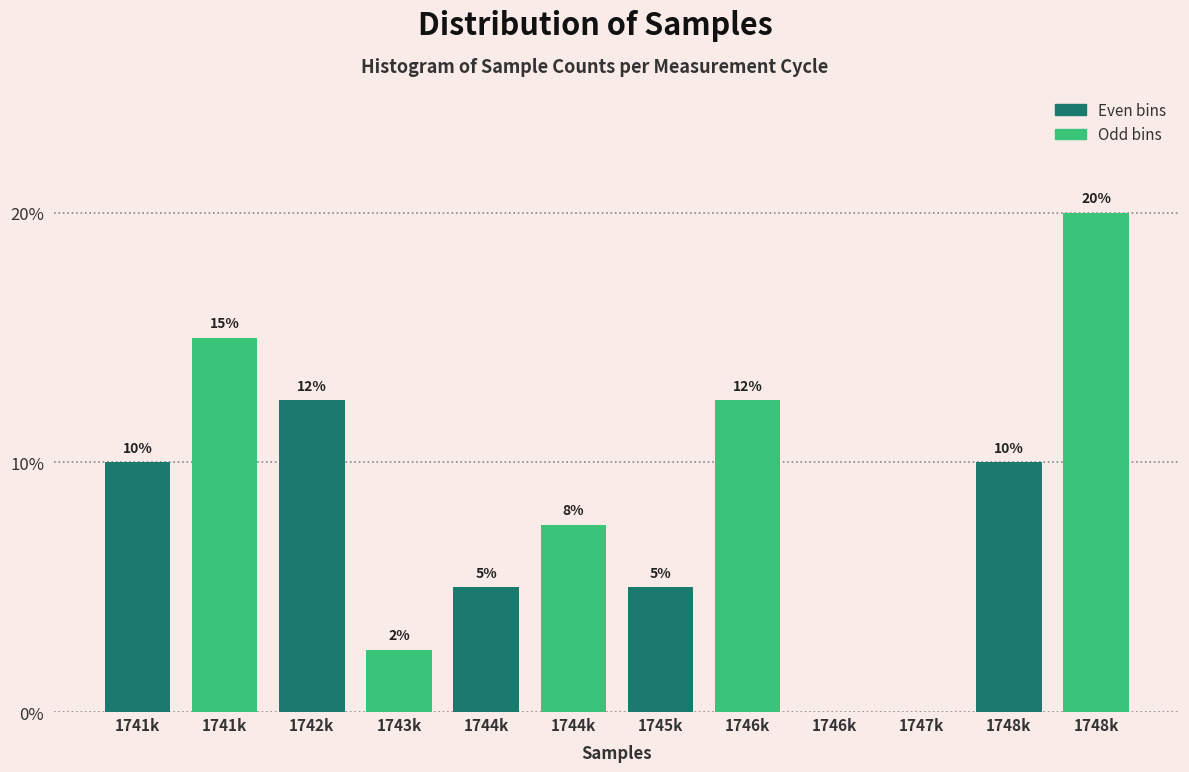

How many positive values are there?

10